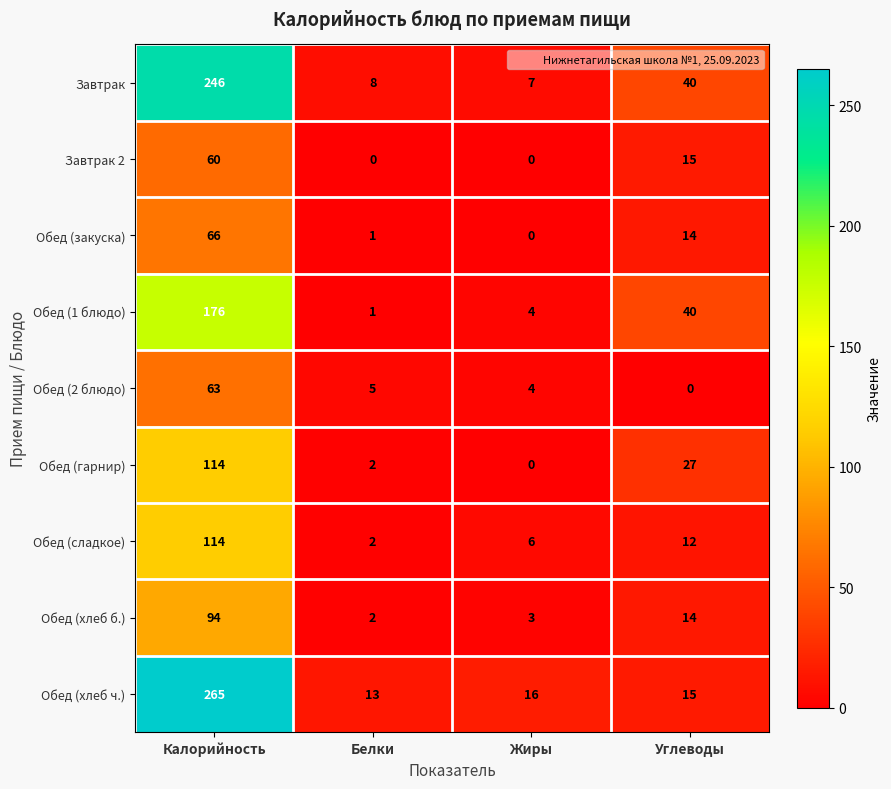

What is the difference between the maximum and second lowest values in the Завтрак series?

238